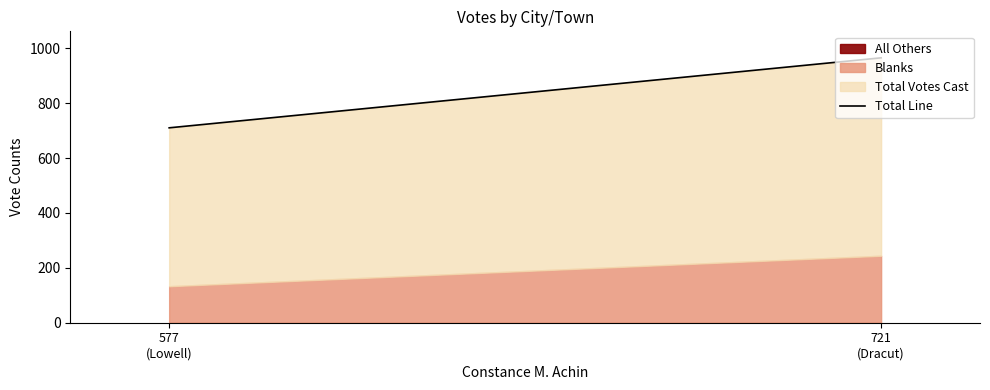

List the labels in order of value, largest first.

721
(Dracut), 577
(Lowell)